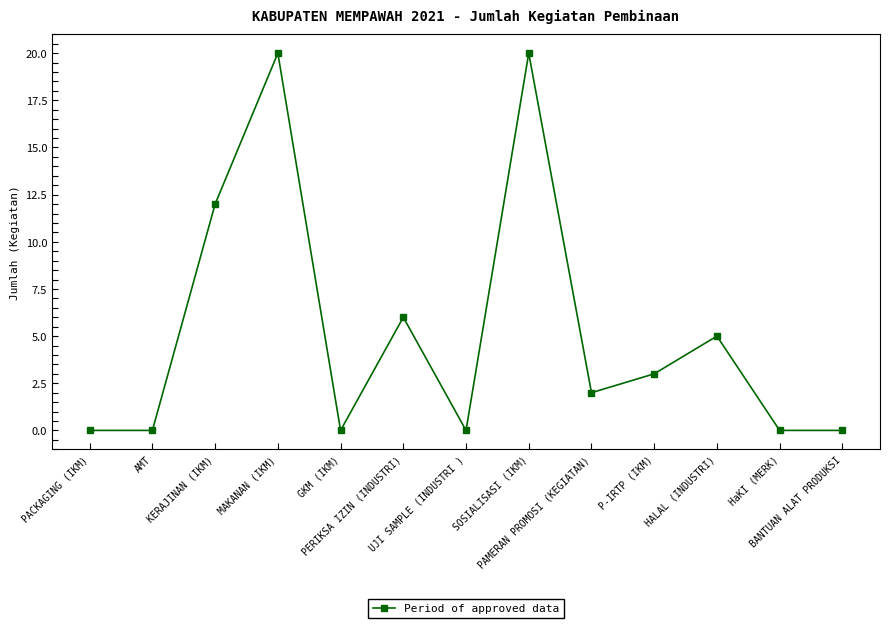

True or false: the data has more than 1 interior local peaks.

True